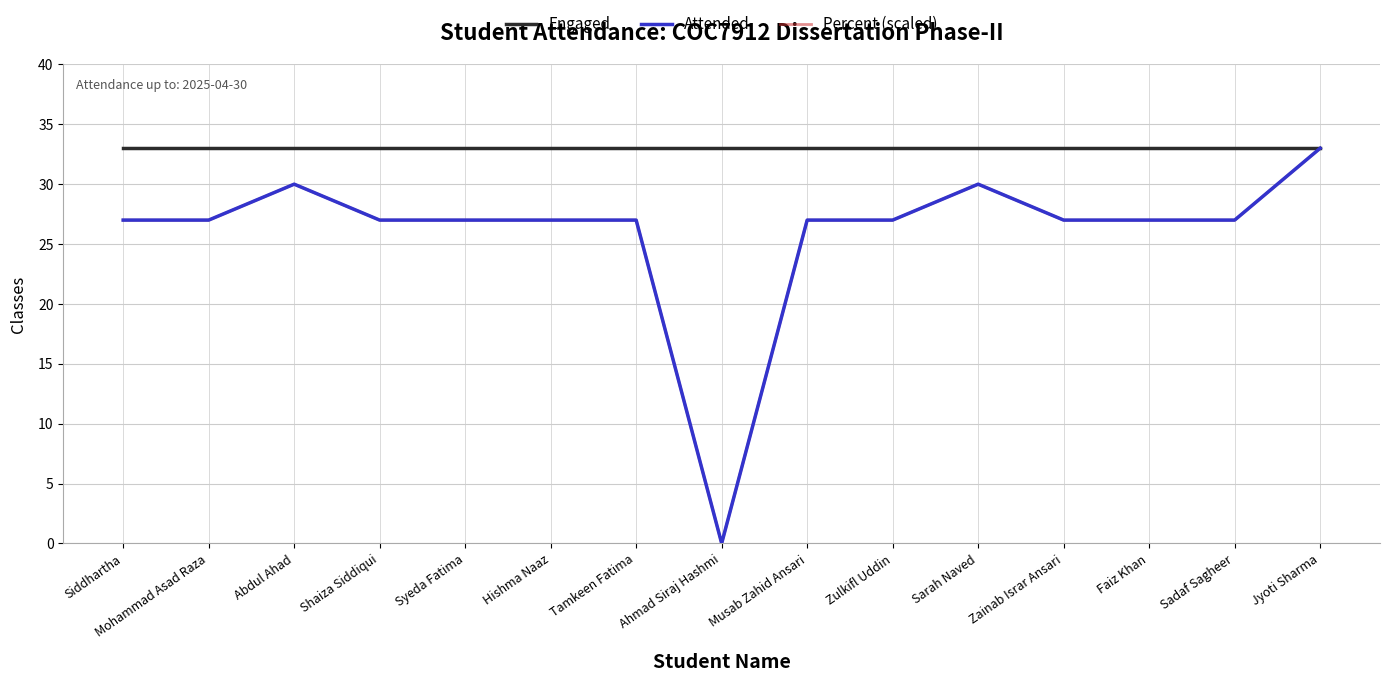

What is the greatest value displayed?

33.0